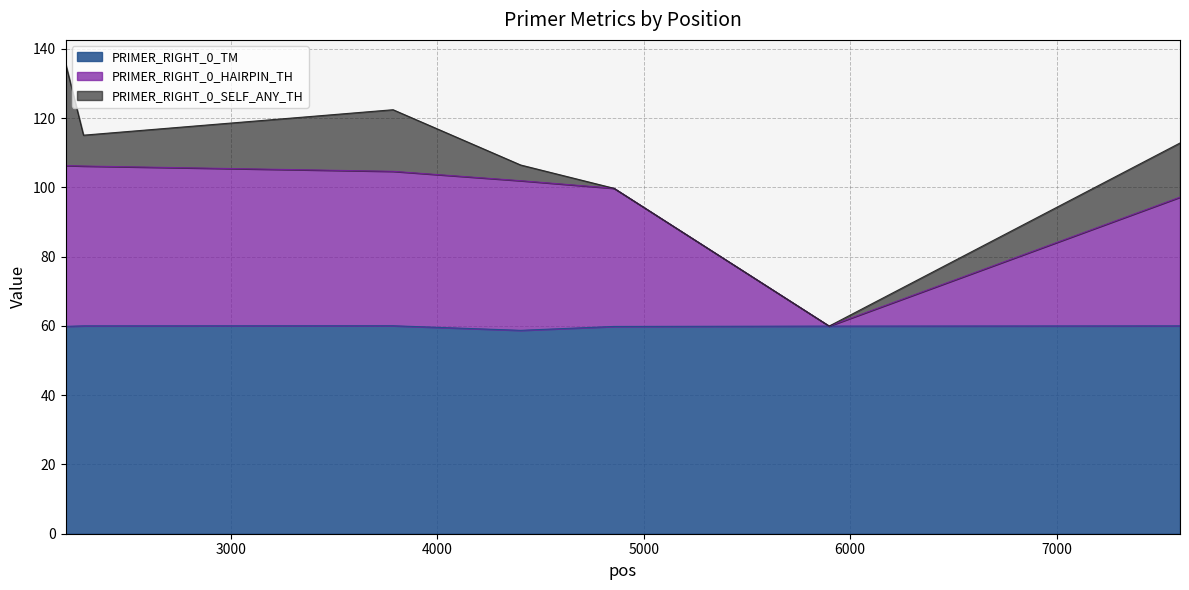

Where is the first local maximum for PRIMER_RIGHT_0_TM?

3786